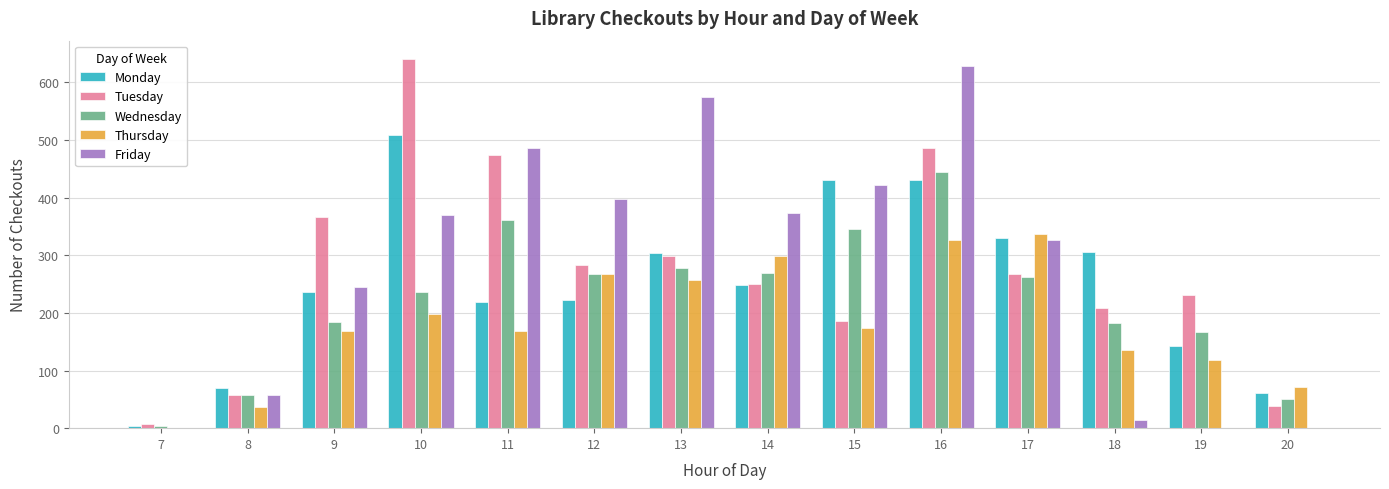

At which category is the sum across all series the highest?

16